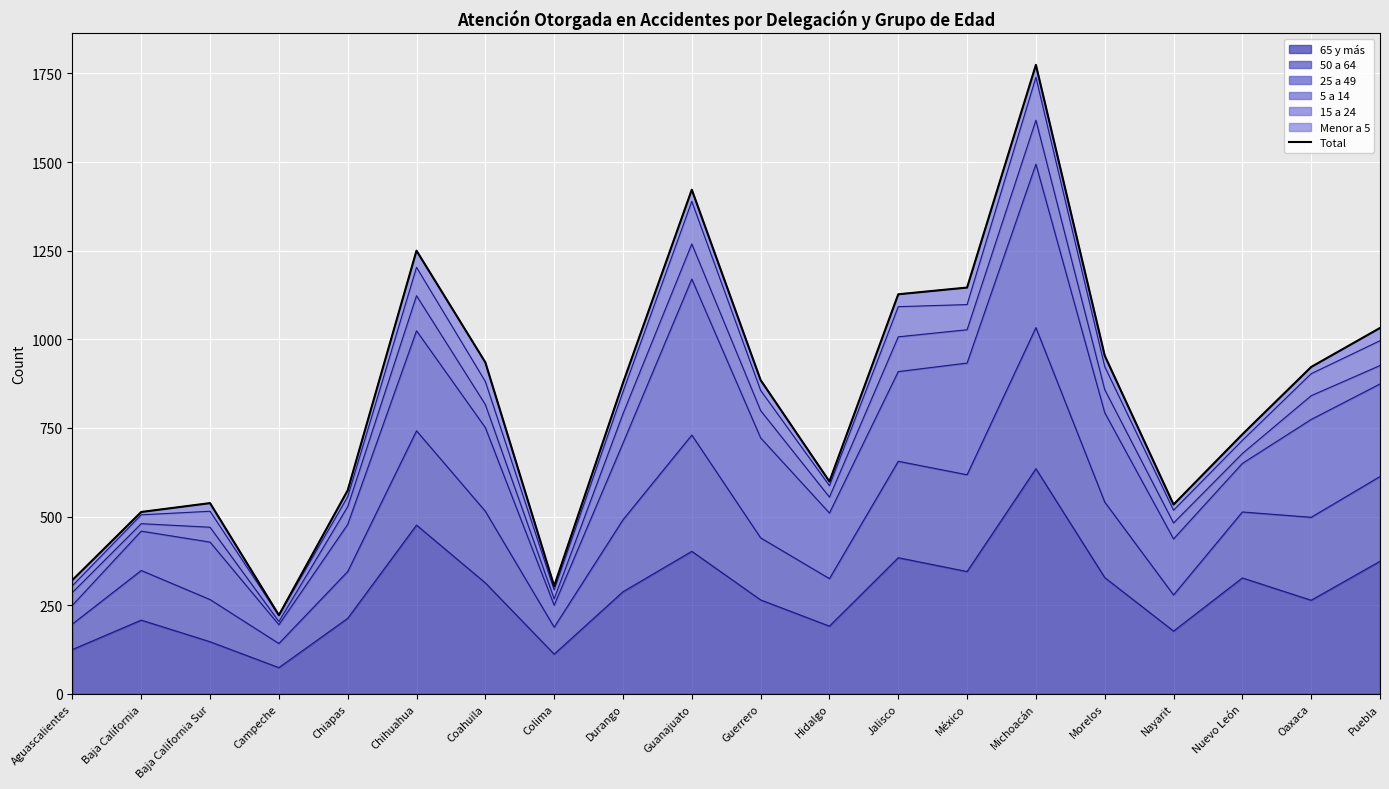

The value at Chiapas is 929. True or false?

False